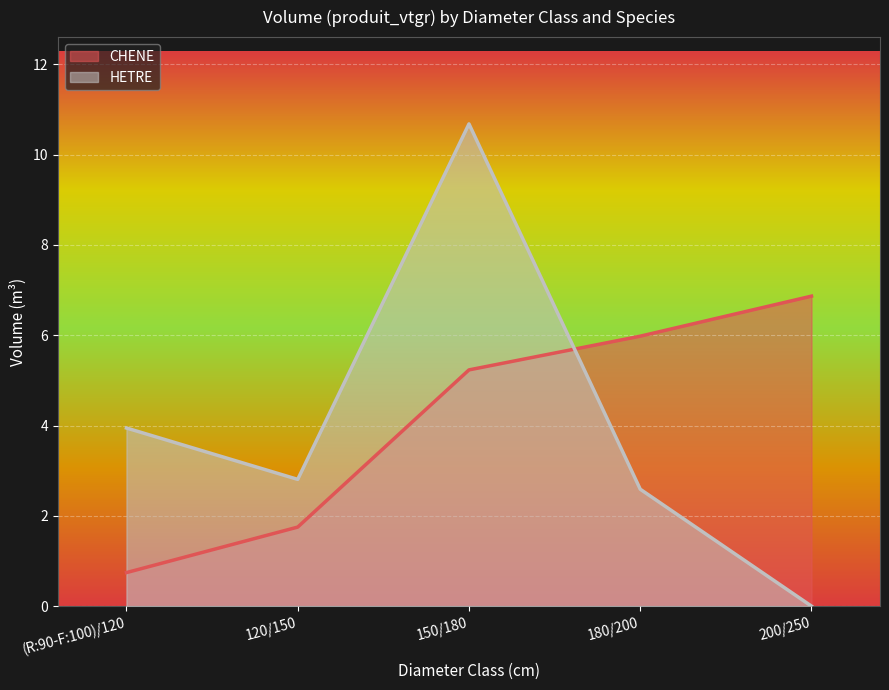

What are all the series names shown in the legend?

CHENE, HETRE